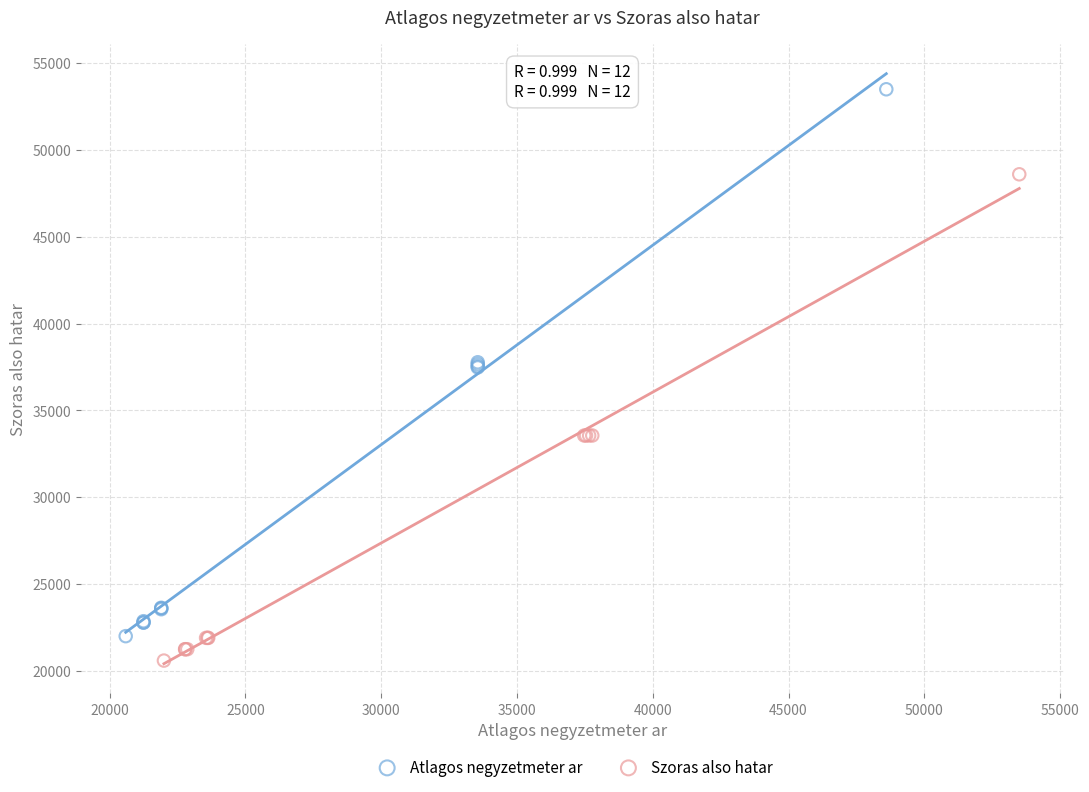

Which series contains the highest Y value?

Atlagos negyzetmeter ar